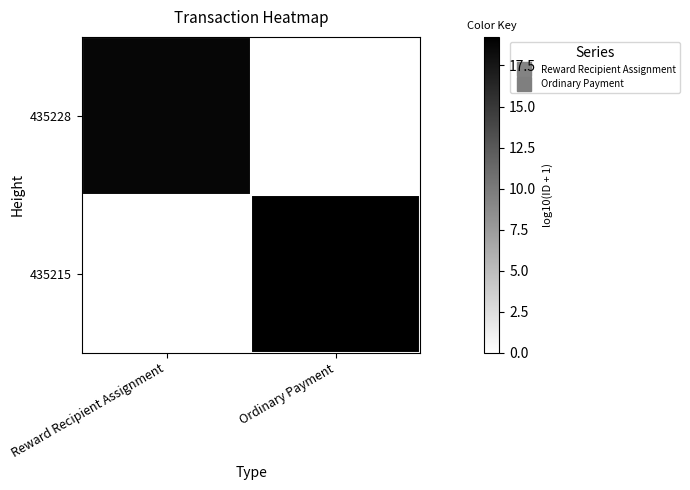

At which category is the sum across all series the highest?

Ordinary Payment